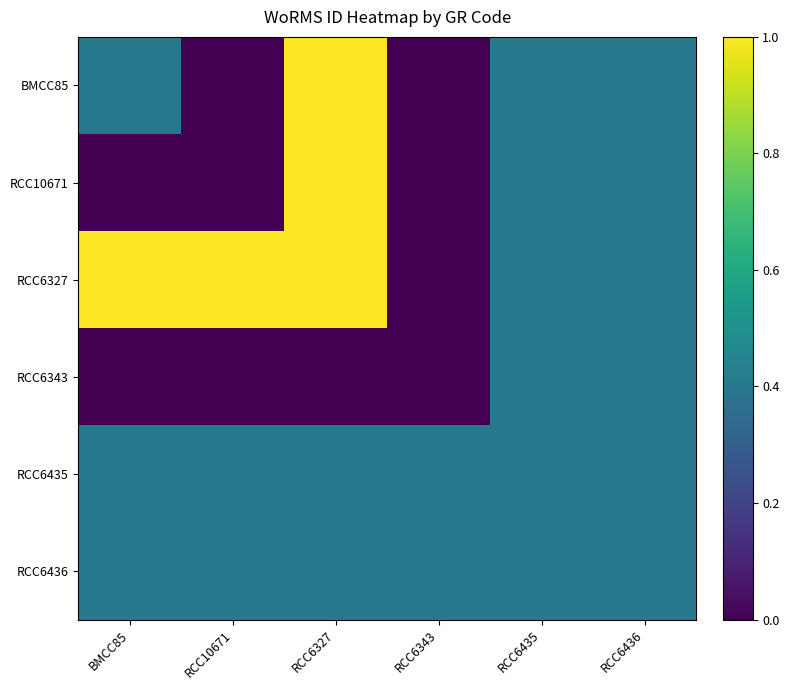

Which series changed the most between BMCC85 and RCC6435?

RCC6327